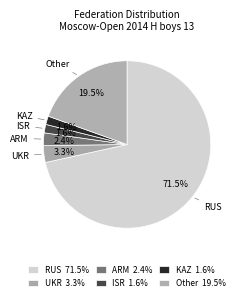

How many segments does this pie chart have?

6